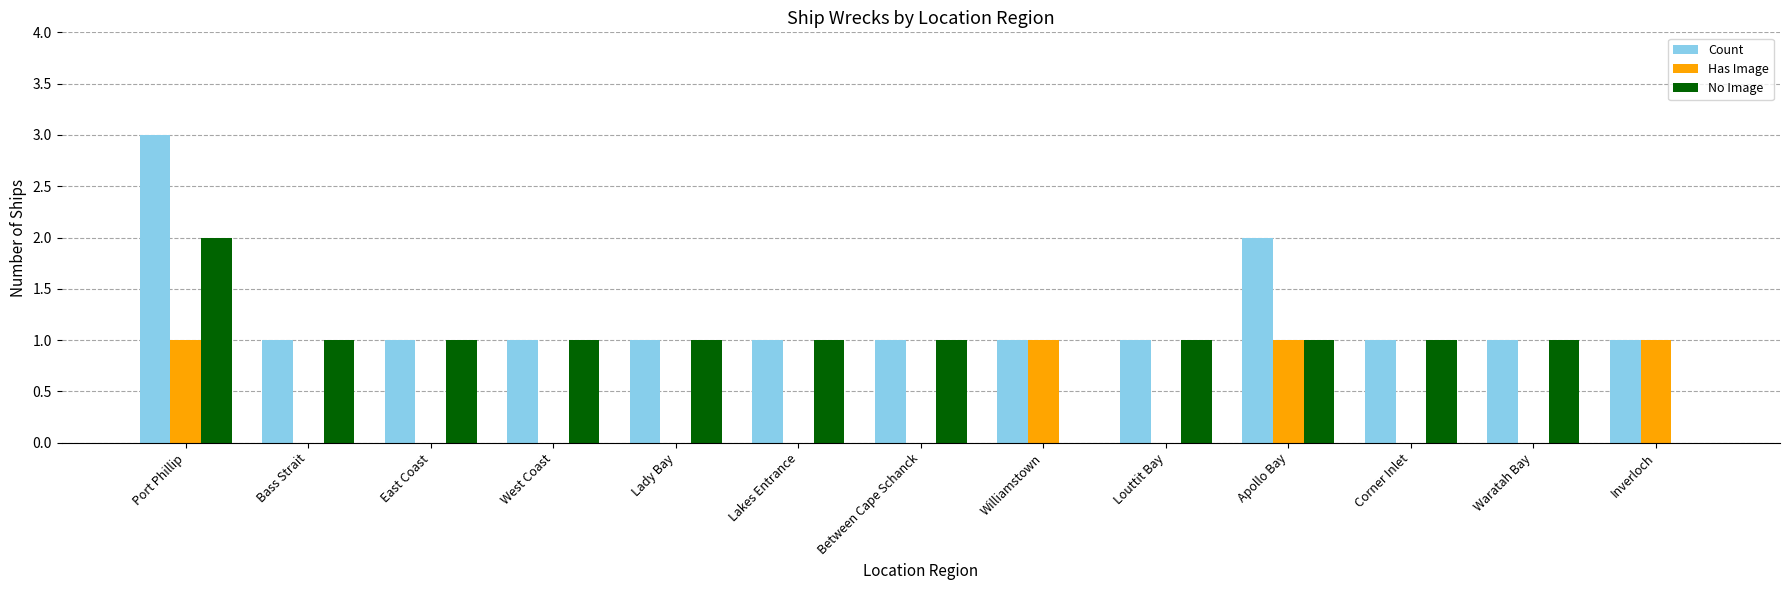

Is it true that Has Image equals 1 at Williamstown?

True